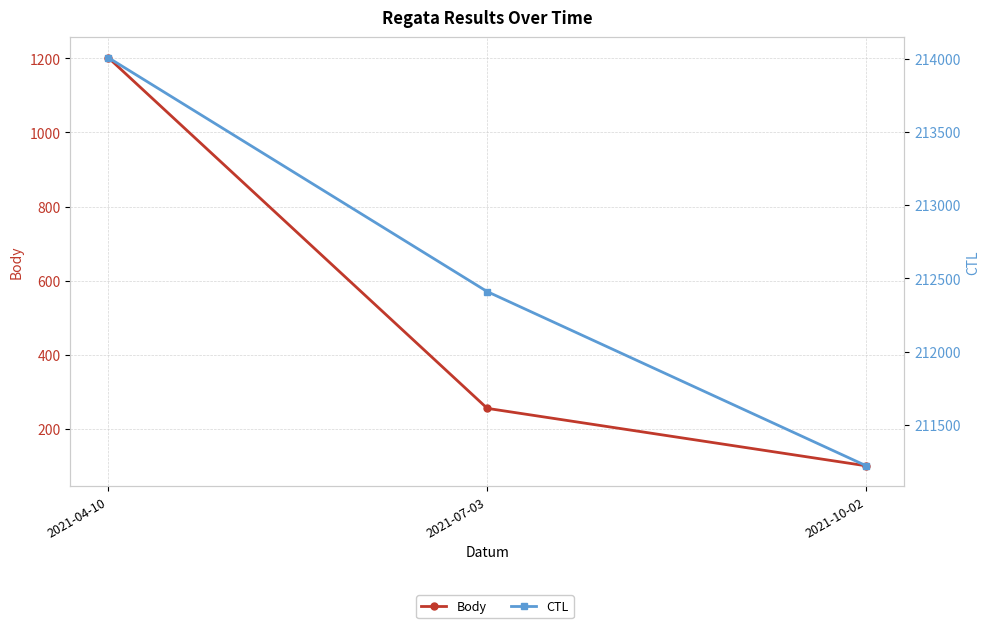

At which label does CTL reach its minimum?

2021-10-02